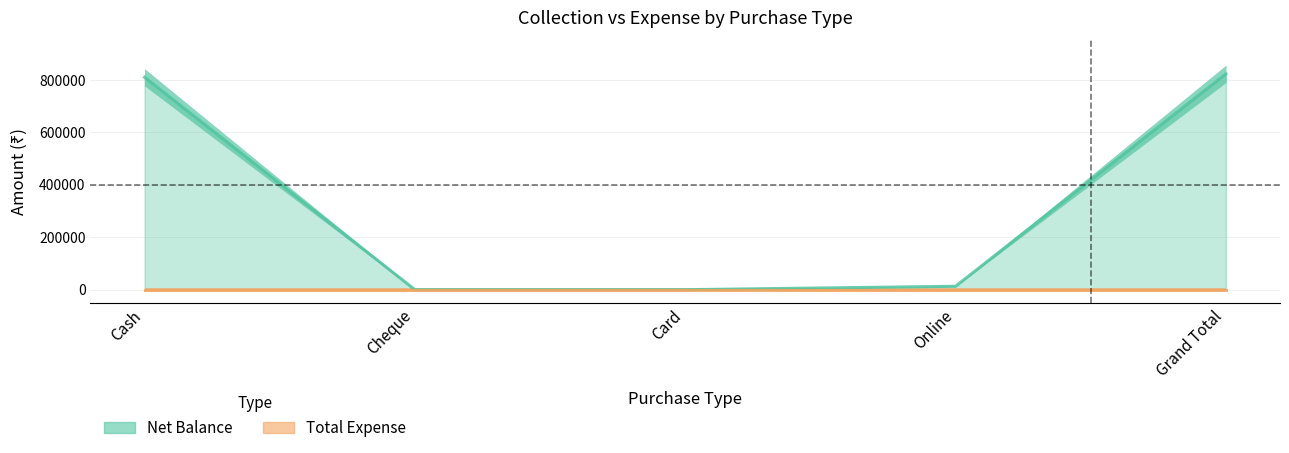

What is the label of the 5th point from the right?

Cash